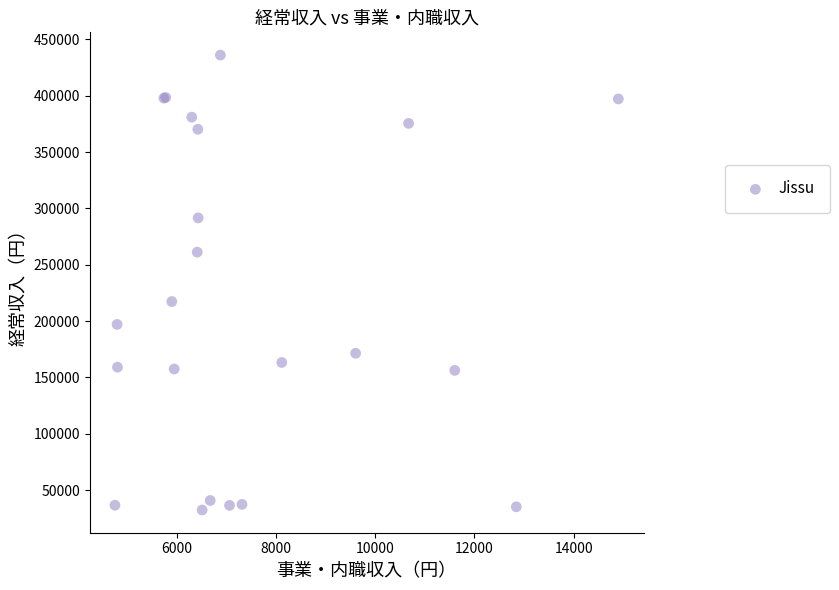

What Y value in the scatter plot is closest to 234241?

217352